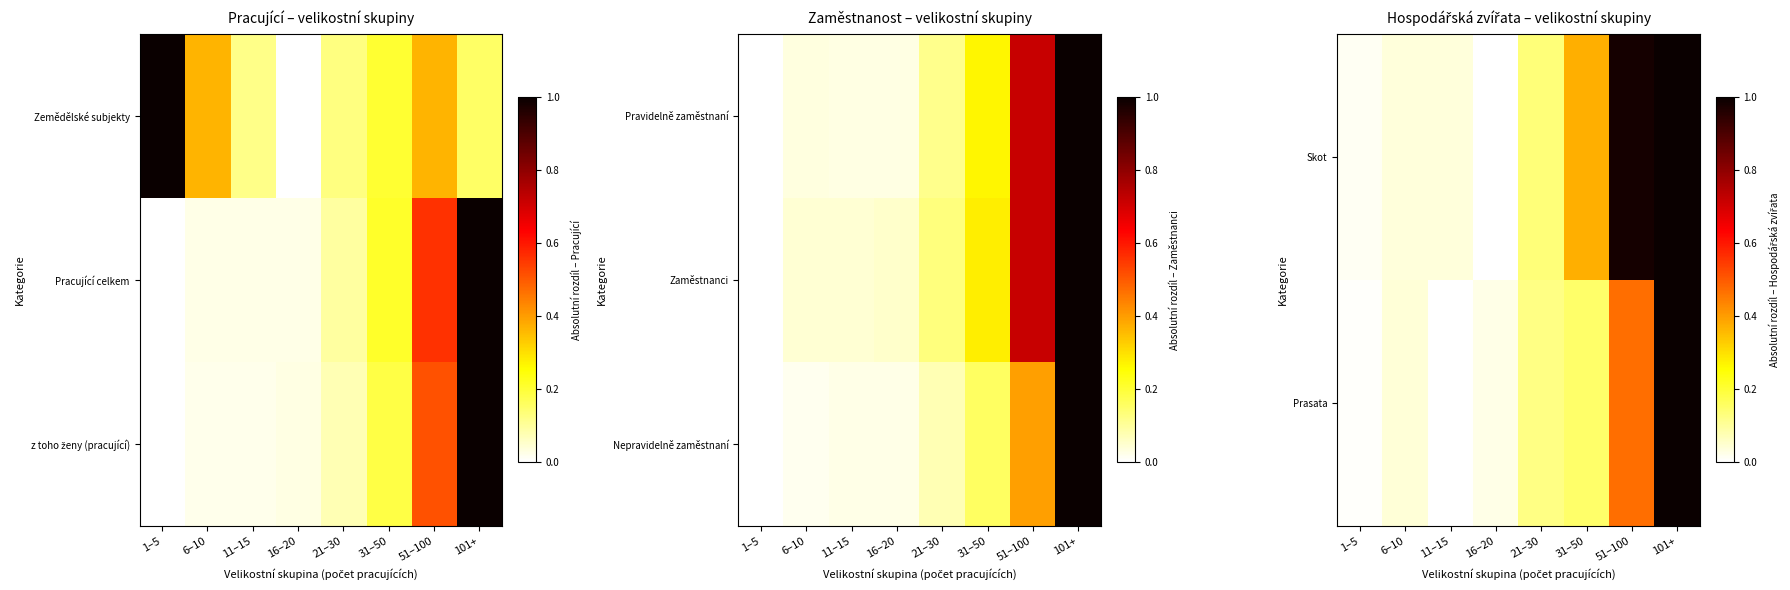

What is the difference between the Skot values at 51–100 and 6–10?

0.9